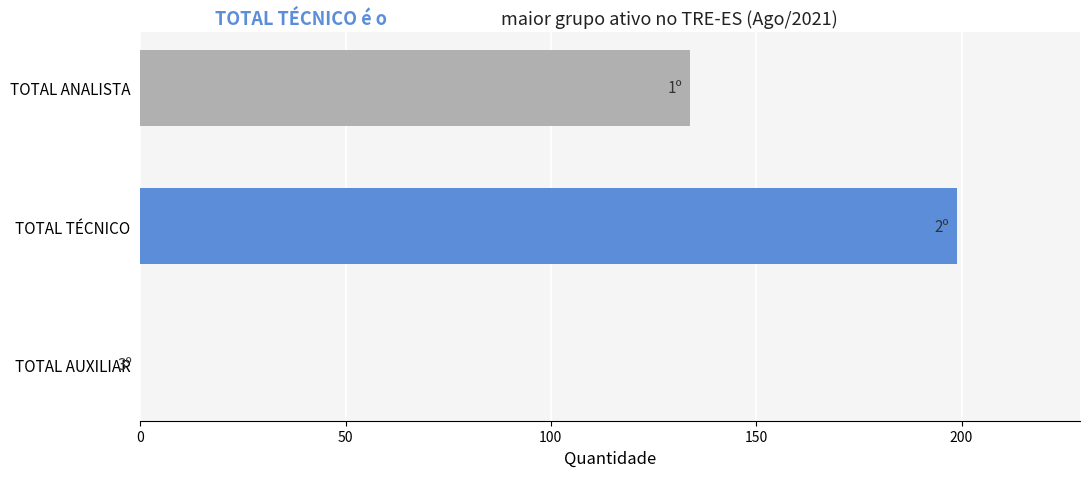

How many data points does each series have?

3